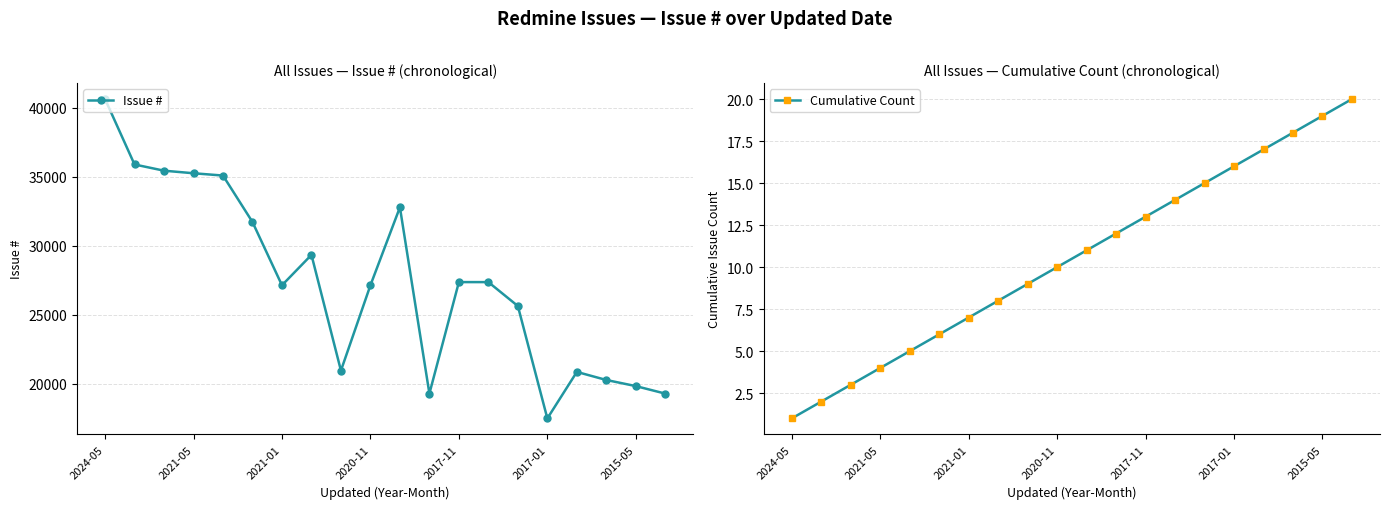

At how many categories does at least one series exceed 17791?

19